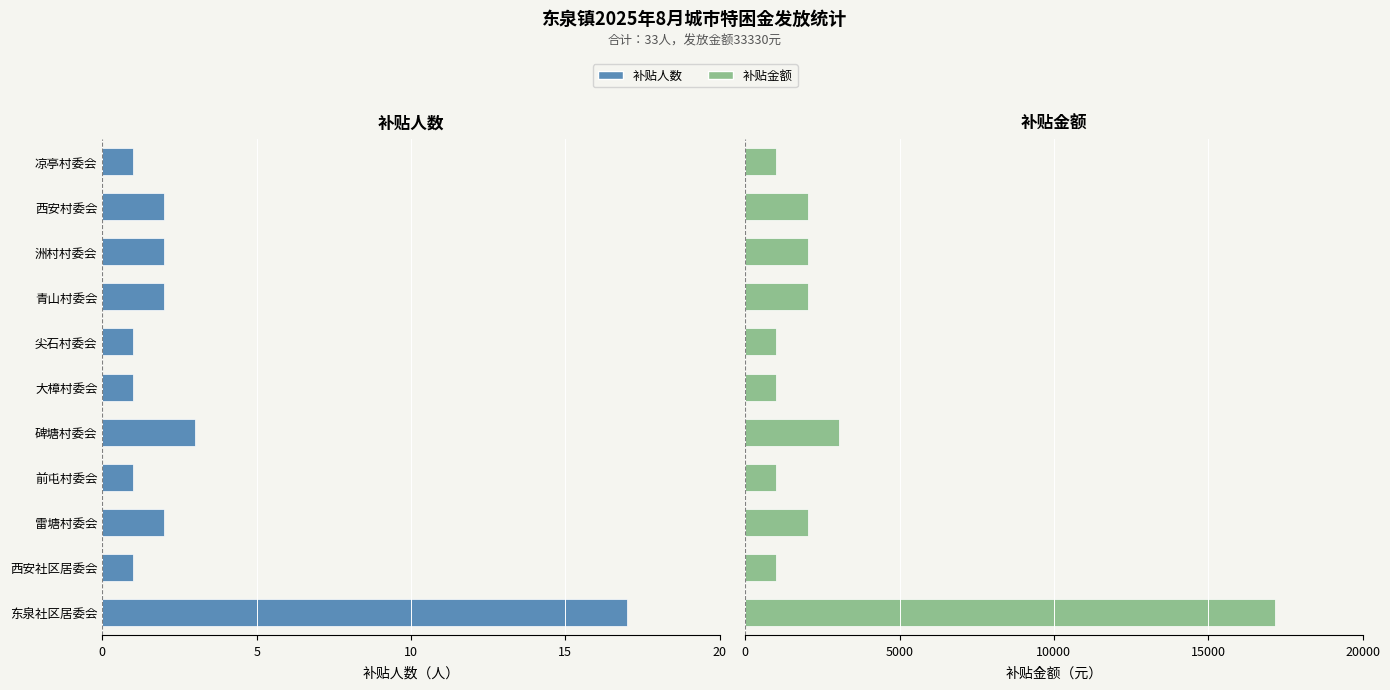

Rank the series by their maximum value, from highest to lowest.

补贴金额, 补贴人数